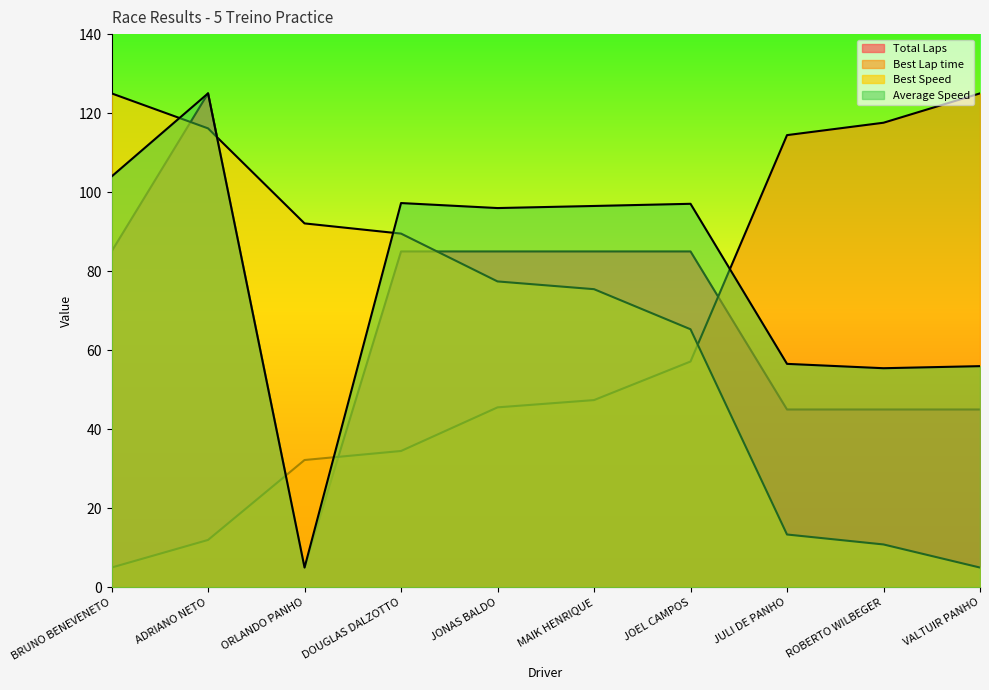

What is the average value of the Total Laps series?

69.0